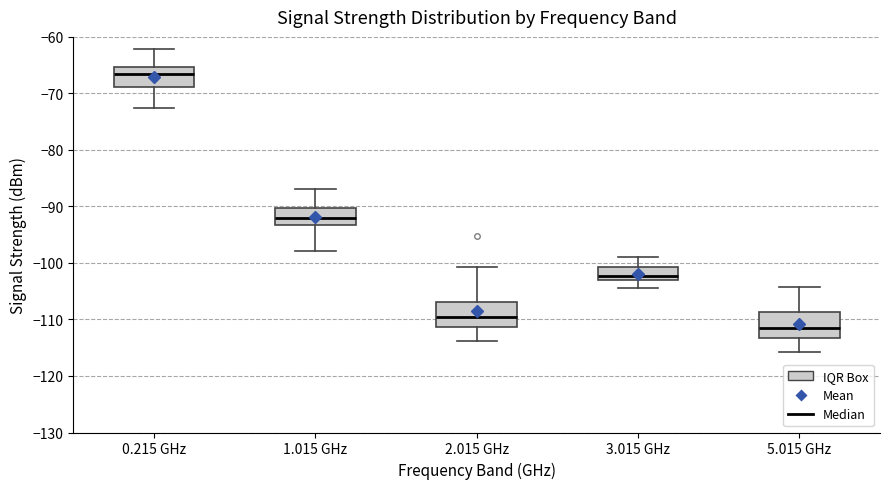

Reading left to right, transcribe this box plot: for each box, give where its median line is, the range the box spans, and where its two whiskers end, as read against the y-axis. The values are not printed on the chart, so give them approximately, as read against the axis.

0.215 GHz: median -67, box -69 to -65, whiskers -72 to -62
1.015 GHz: median -92, box -93 to -90, whiskers -98 to -87
2.015 GHz: median -110, box -111 to -107, whiskers -114 to -101
3.015 GHz: median -102, box -103 to -101, whiskers -104 to -99
5.015 GHz: median -112, box -113 to -109, whiskers -116 to -104